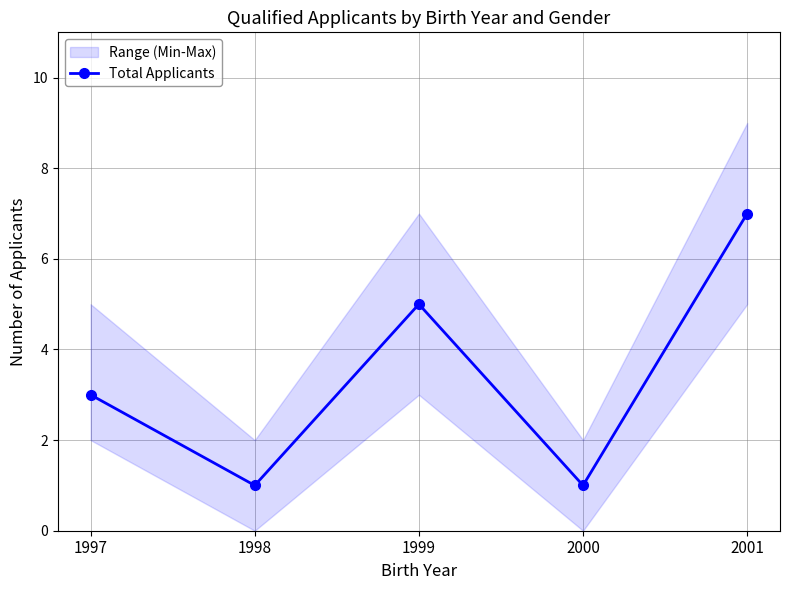

What is the value of the 5th point from the left?

7